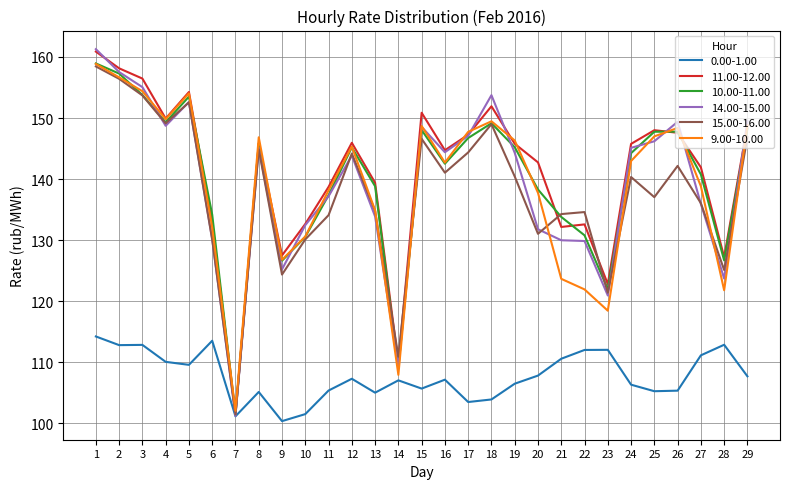

Where is the first local maximum for 15.00-16.00?

5